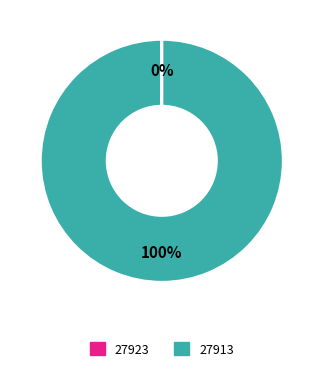

What is the majority slice?

27913